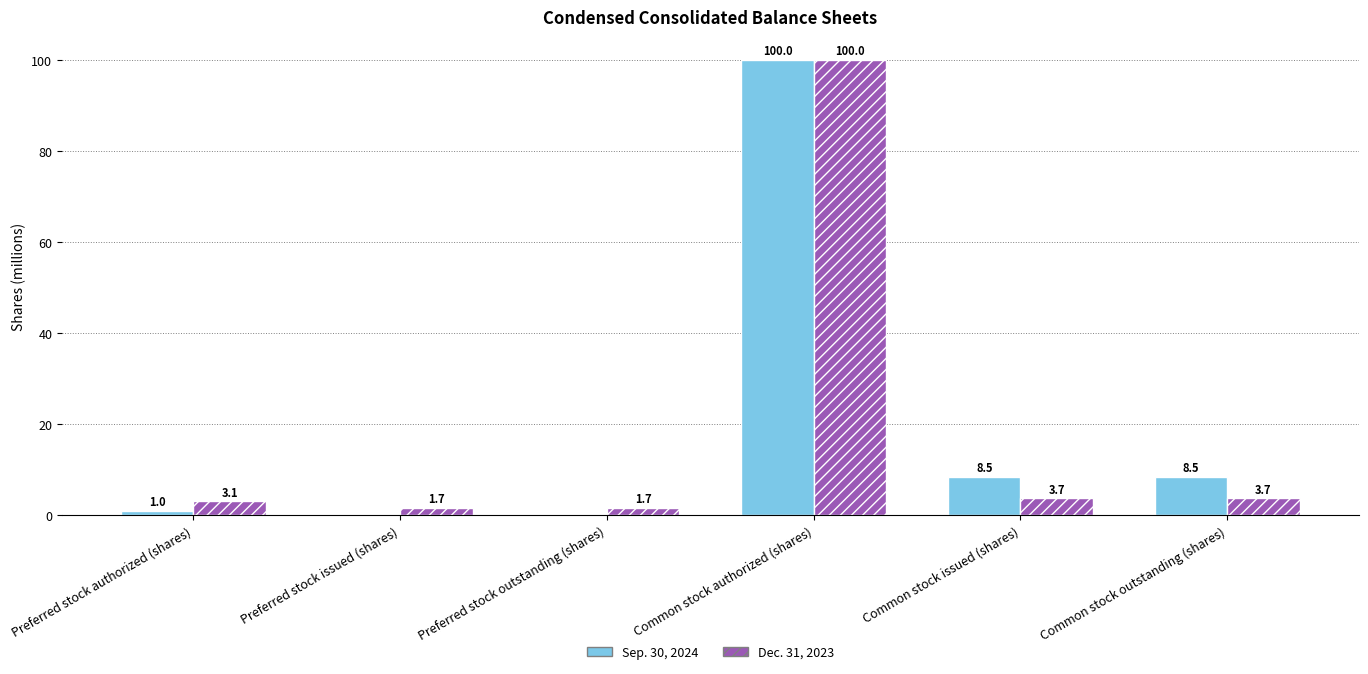

Between Preferred stock authorized (shares) and Common stock issued (shares), which series saw the biggest shift?

Sep. 30, 2024